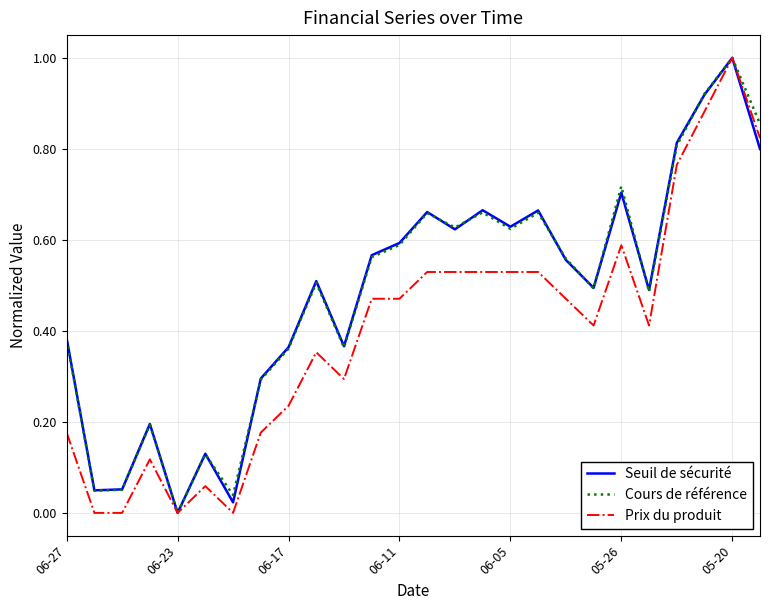

Does the chart have visible grid lines?

Yes